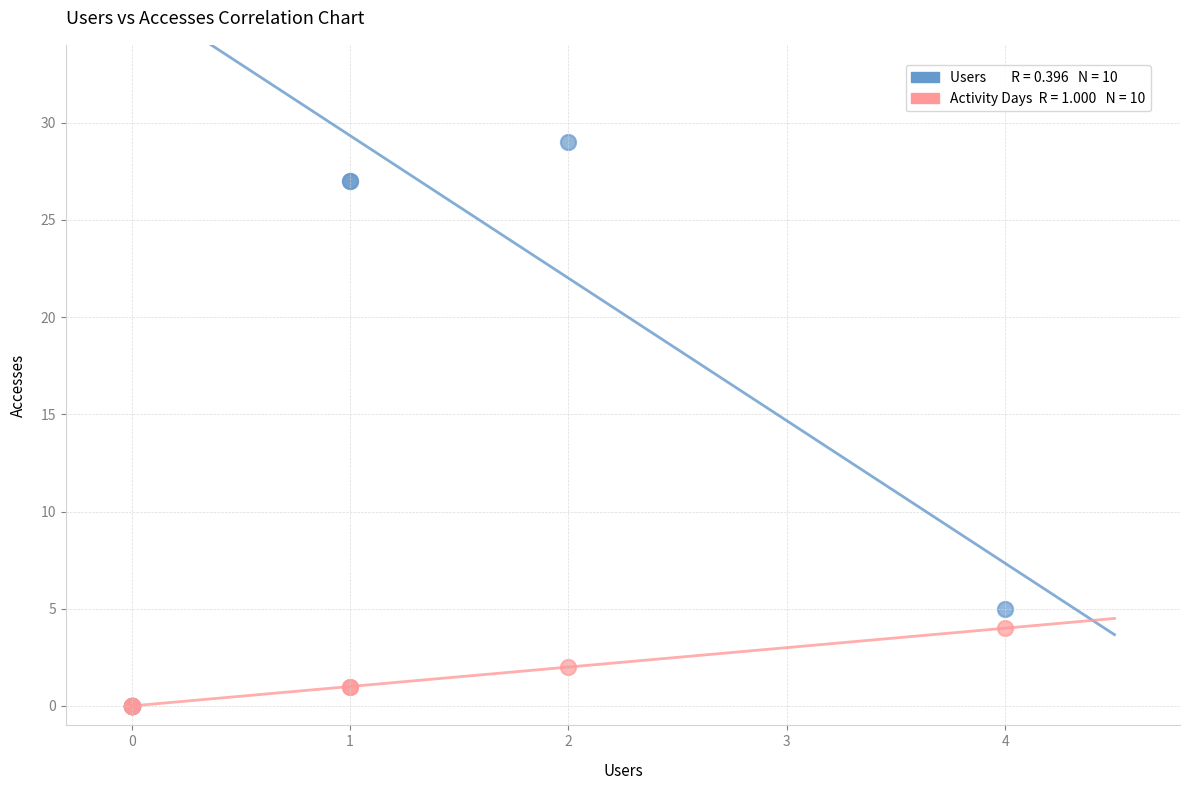

Across all series, what Y value is closest to 14?

5